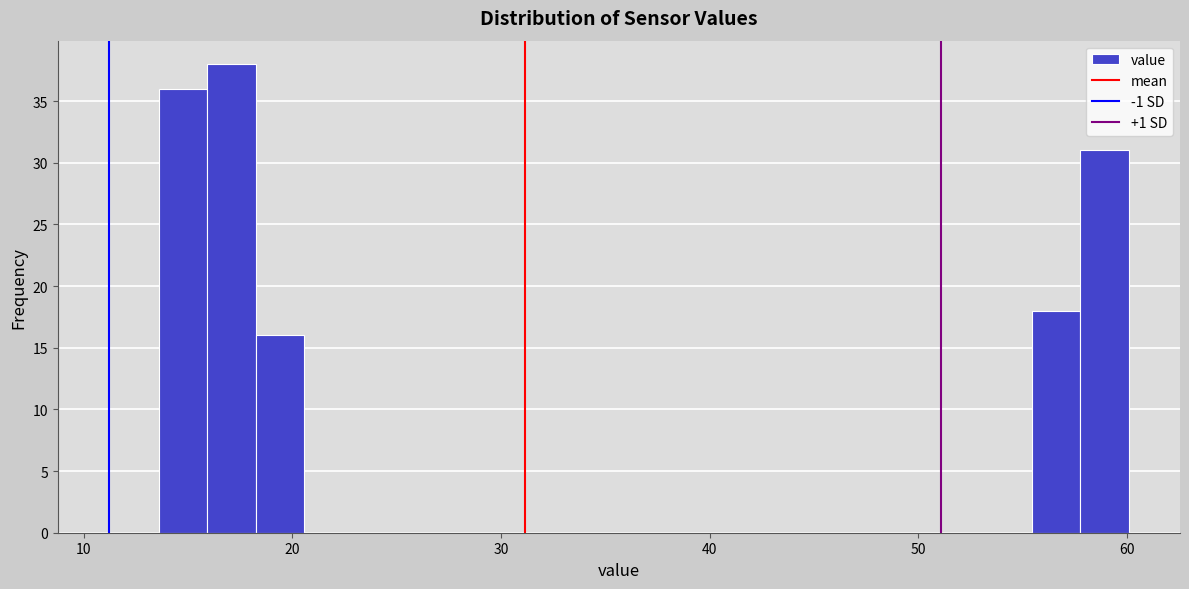

Around what value on the x-axis is the tallest bar? Give the approximate position of its centre, as read against the axis.

17